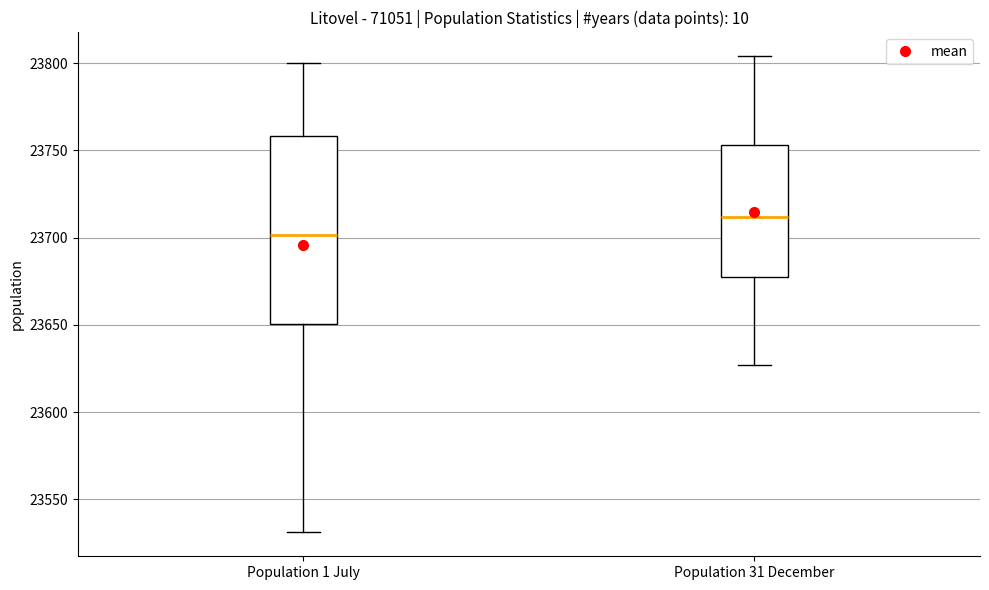

Comparing the boxes themselves (not the whiskers), which one is the tallest?

Population 1 July